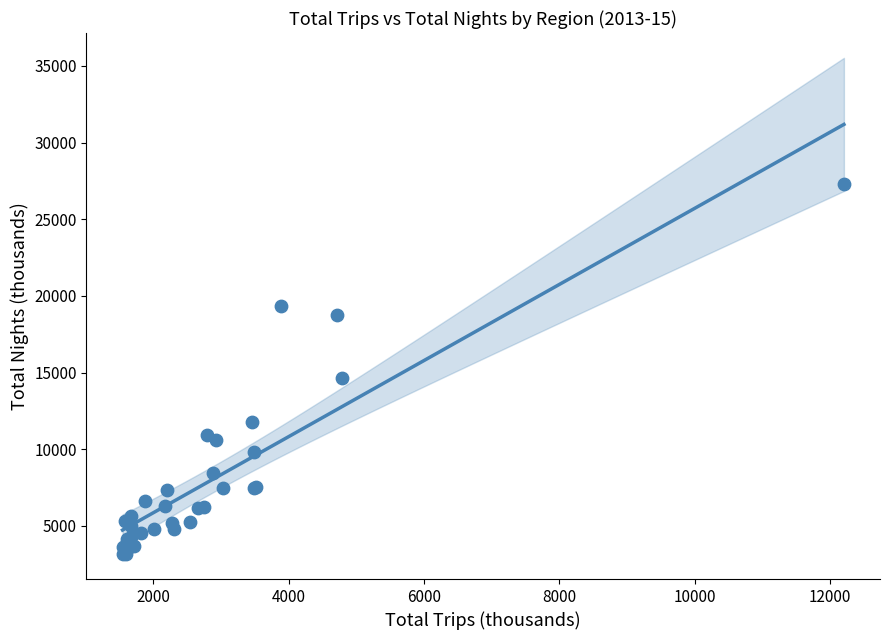

What Y value in the scatter plot is closest to 15238?

14661